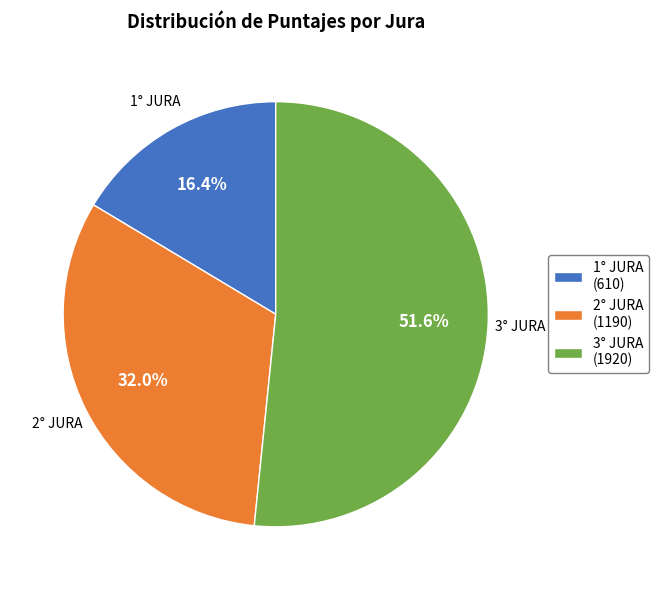

Count the number of slices in the pie.

3